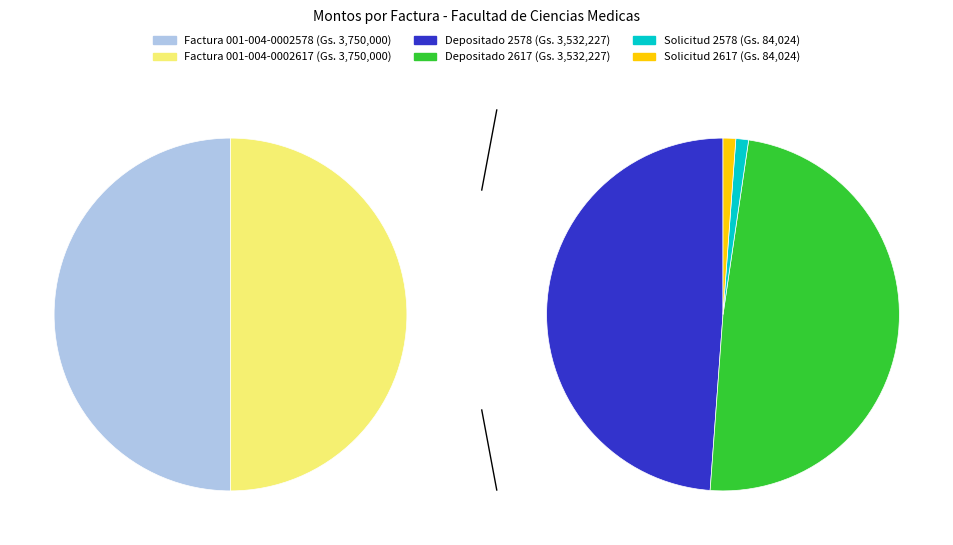

To the nearest percent, what percentage of the pie is 001-004-0002578?

50%